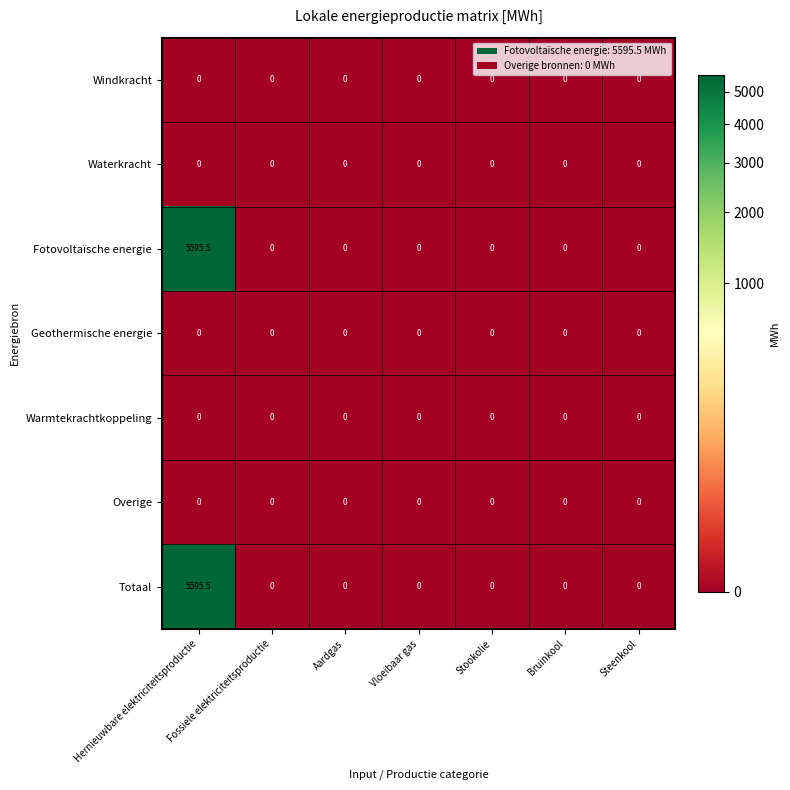

What is the average value of the Fotovoltaïsche energie series?

799.4